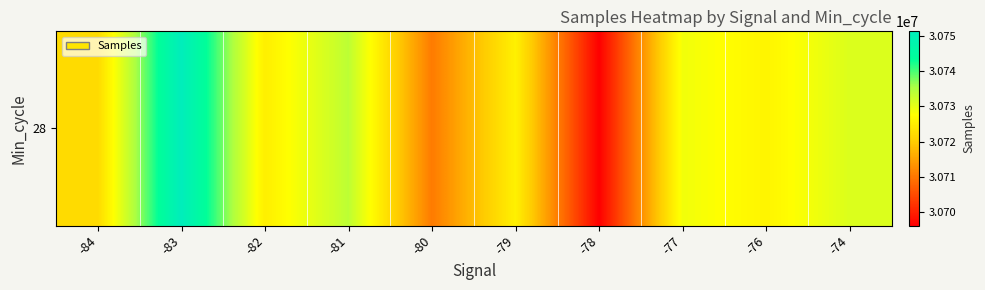

Reading left to right, what are all the values shown in this chart?

30722010.0	30751222.0	30725154.2	30733697.0	30710506.8	30725533.6	30696211.0	30728851.5	30726092.0	30730949.0